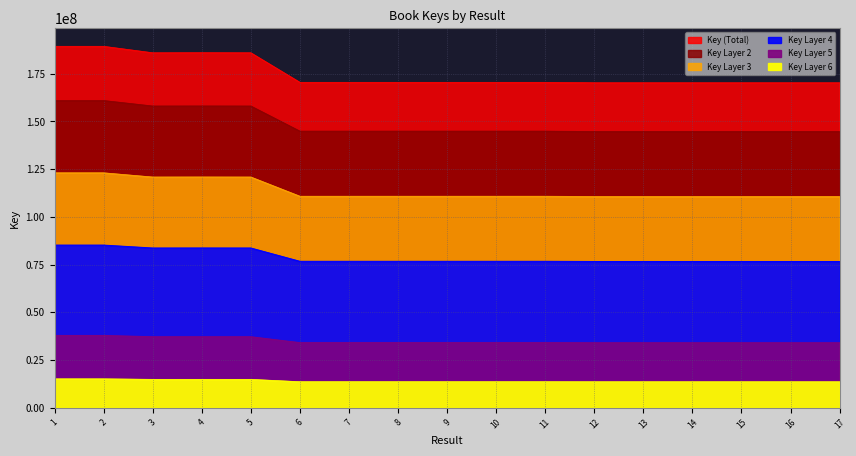

List the labels in order of value, smallest first.

12, 13, 14, 16, 15, 17, 11, 6, 7, 8, 9, 10, 5, 3, 4, 2, 1